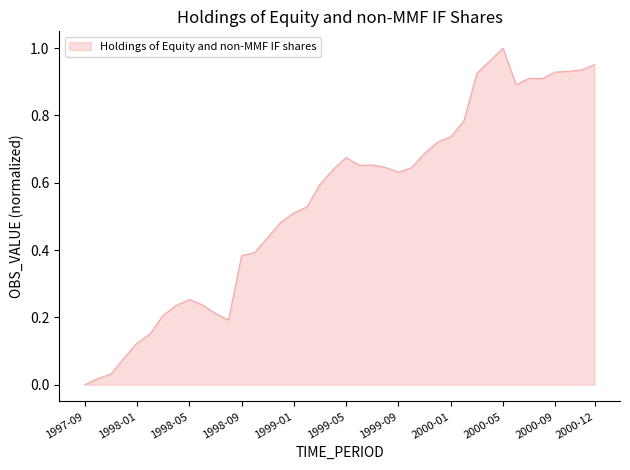

Where is the first local maximum?

1998-05